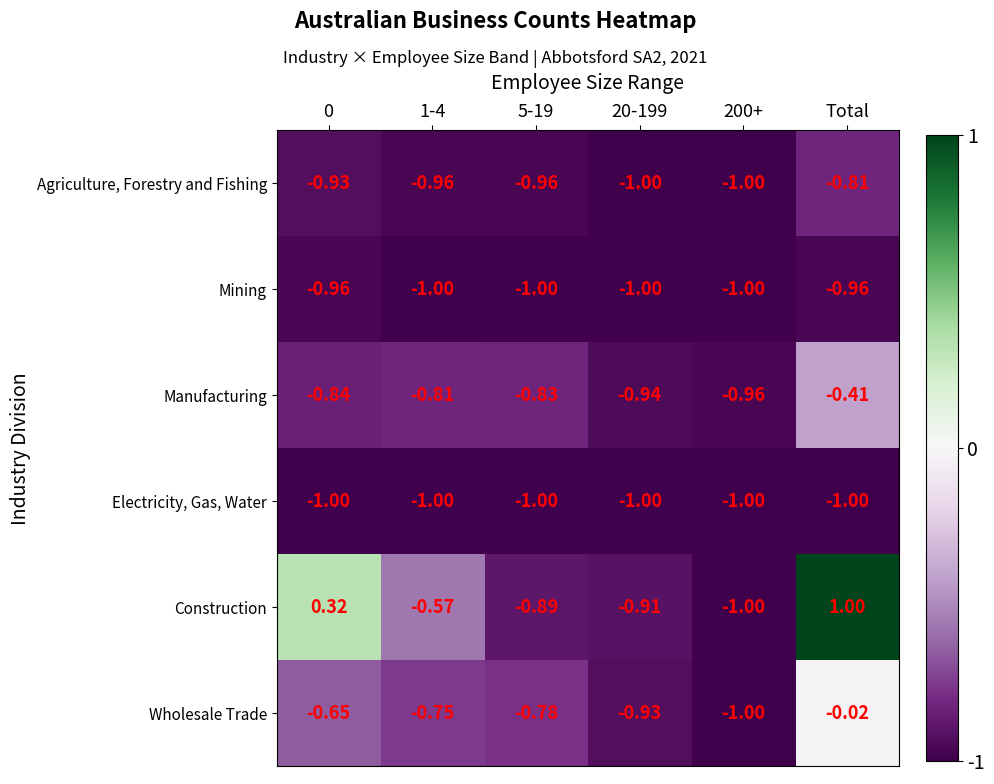

Which category has the highest value in the Construction series?

Total